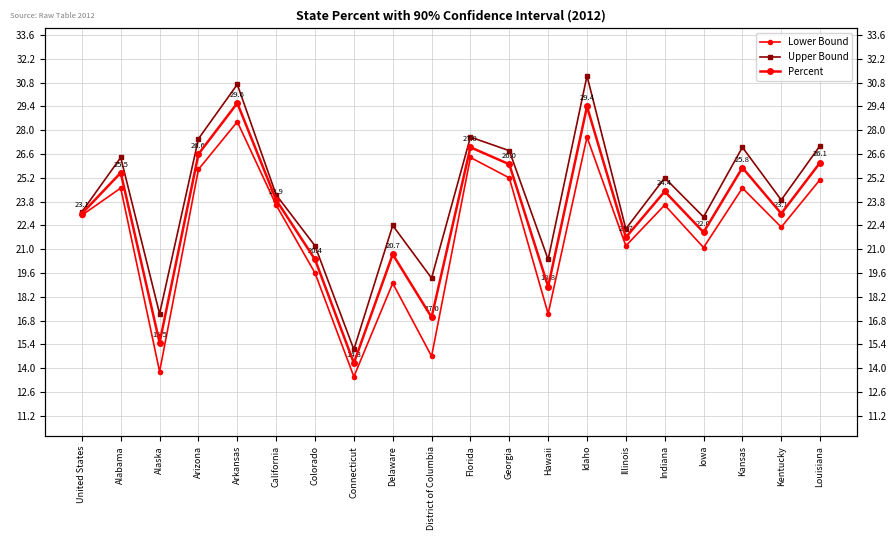

What are all the series names shown in the legend?

Lower Bound, Upper Bound, Percent